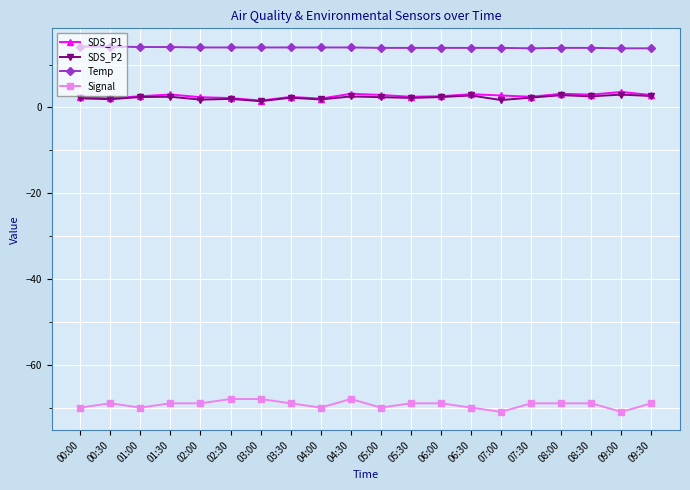

What is the lowest value of the Temp series?

13.8